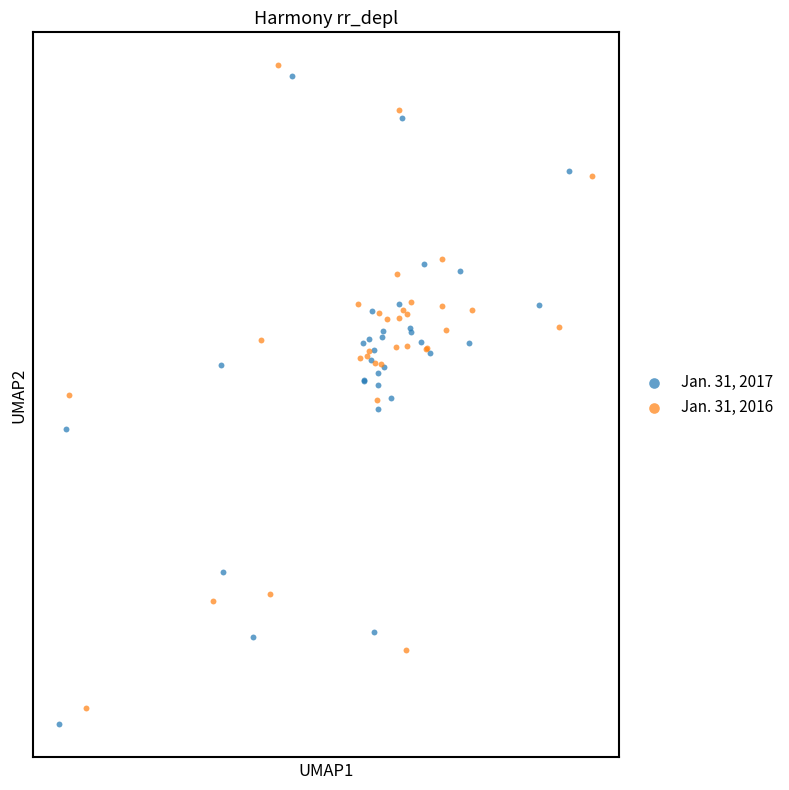

What are all the series names shown in the legend?

Jan. 31, 2017, Jan. 31, 2016